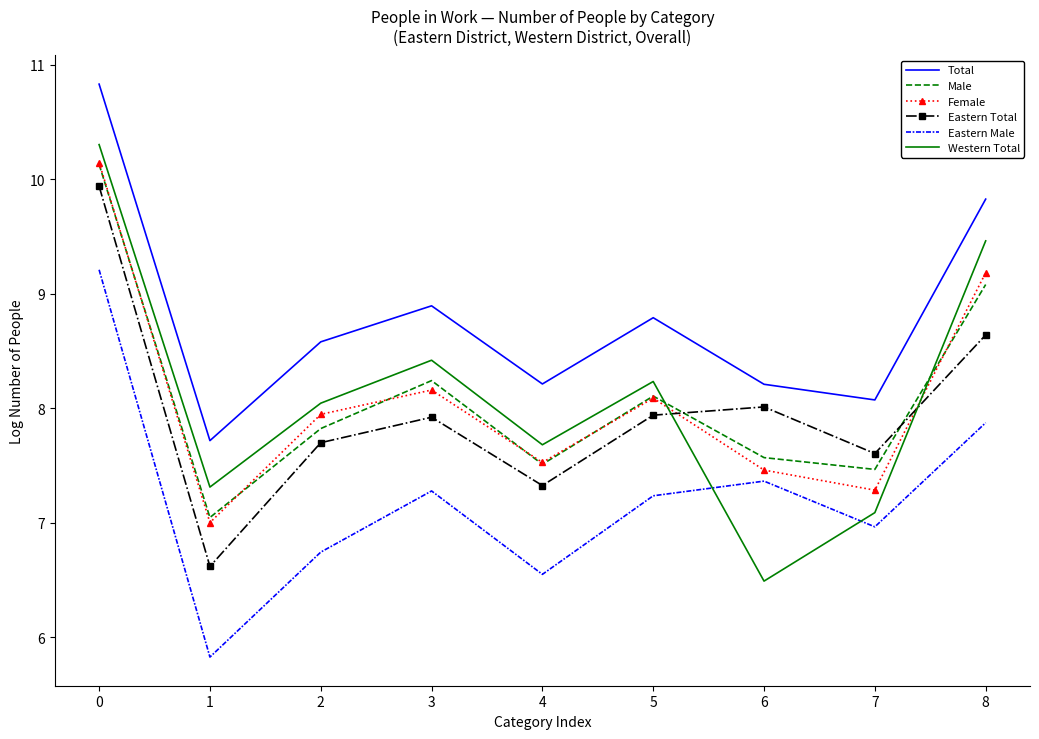

True or false: Eastern Male and Total intersect in this chart.

False